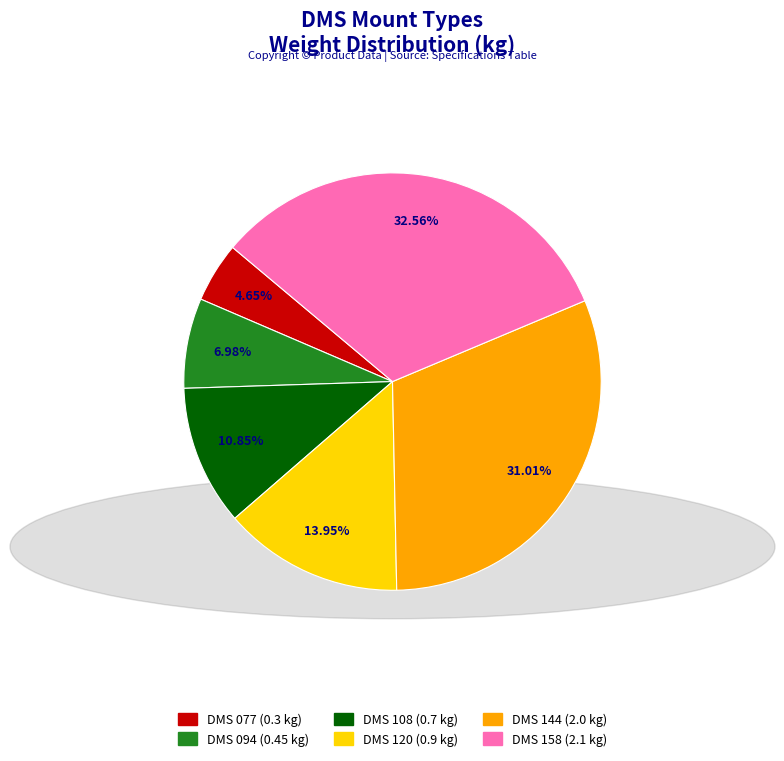

Rank the categories by value from highest to lowest.

DMS 158, DMS 144, DMS 120, DMS 108, DMS 094, DMS 077